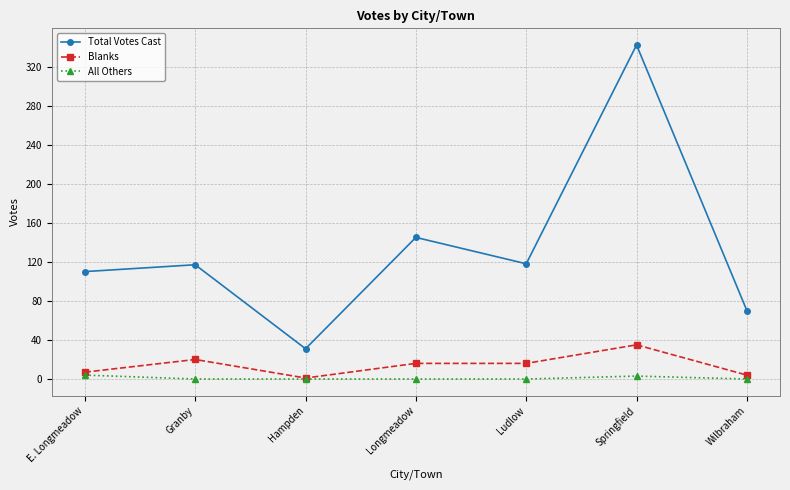

At Longmeadow, list the series in order from smallest to largest.

All Others, Blanks, Total Votes Cast